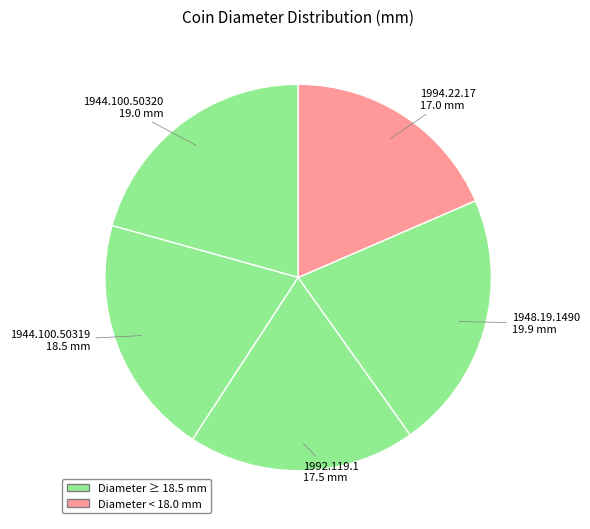

How many segments does this pie chart have?

5